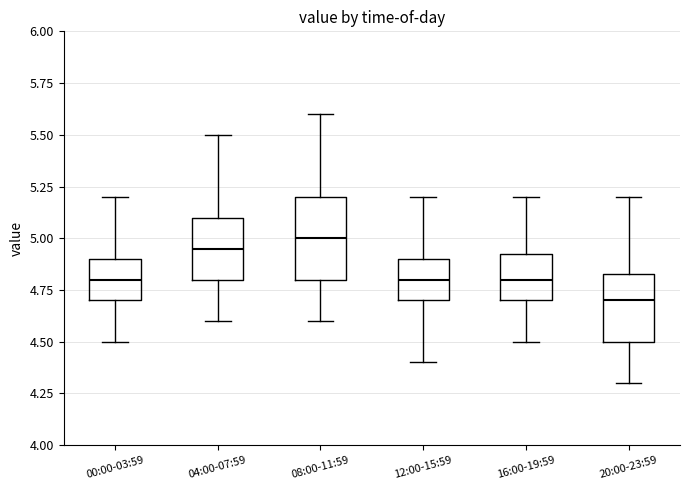

Where does the median line of the box for 12:00-15:59 sit on the y-axis? The values are not printed on the chart, so give them approximately, as read against the axis.

4.80